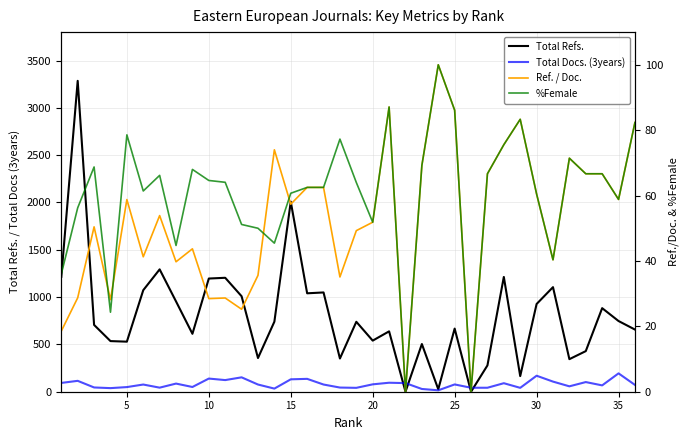

Reading left to right, list all the values displayed in this chart.

Total Refs.: 1214.0	3285.0	706.0	535.0	529.0	1073.0	1293.0	954.0	612.0	1196.0	1204.0	1009.0	356.0	740.0	2008.0	1040.0	1049.0	351.0	739.0	540.0	638.0	0.0	504.0	26.0	667.0	0.0	278.0	1213.0	165.0	927.0	1105.0	344.0	429.0	883.0	747.0	657.0
Total Docs. (3years): 93.0	115.0	45.0	38.0	49.0	76.0	43.0	86.0	50.0	139.0	123.0	152.0	76.0	33.0	131.0	136.0	76.0	44.0	41.0	78.0	95.0	91.0	29.0	15.0	77.0	42.0	42.0	90.0	41.0	169.0	107.0	57.0	102.0	67.0	194.0	72.0
Ref. / Doc.: 18.6	28.7	50.4	28.2	58.8	41.3	53.9	39.8	43.7	28.5	28.7	25.2	35.6	74.0	57.4	62.5	62.5	35.1	49.3	51.9	87.1	0.0	69.2	100.0	86.1	0.0	66.7	75.6	83.3	60.5	40.4	71.4	66.7	66.7	58.8	82.3
%Female: 36.0	56.2	68.8	24.3	78.6	61.4	66.2	44.7	68.0	64.6	64.1	51.2	50.0	45.5	60.7	62.5	62.5	77.3	64.0	51.9	87.1	0.0	69.2	100.0	86.1	0.0	66.7	75.6	83.3	60.5	40.4	71.4	66.7	66.7	58.8	82.3